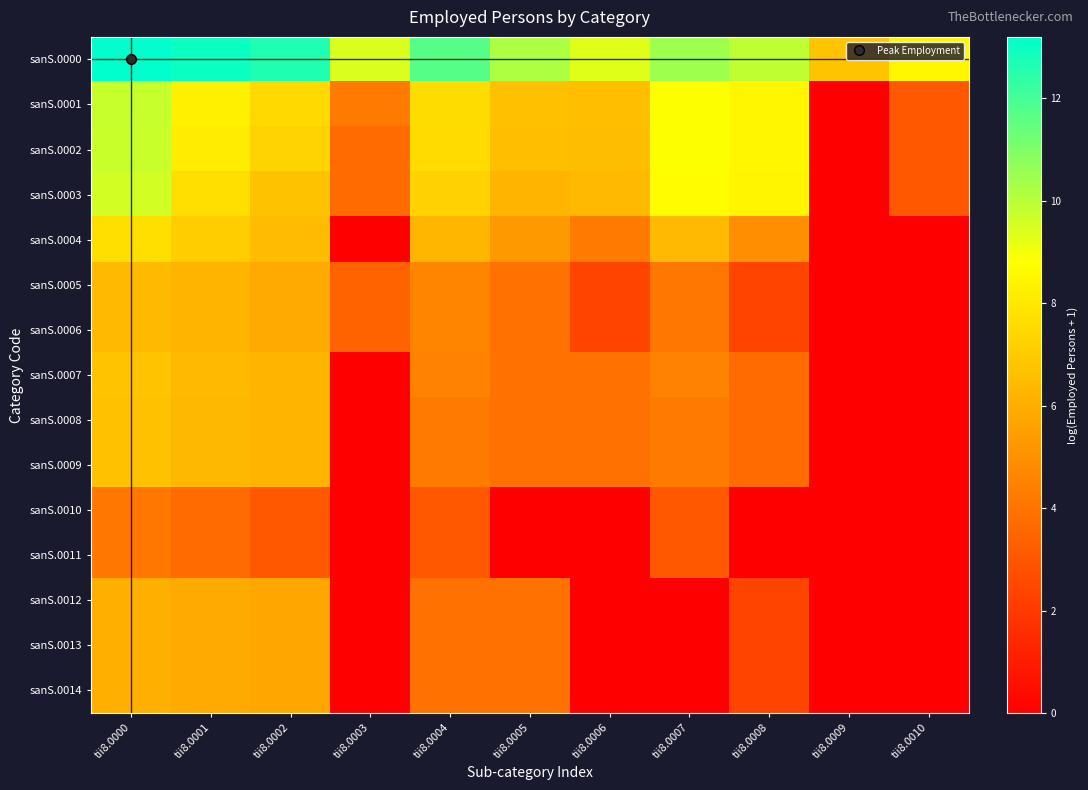

Reading left to right, transcribe all the data shown in this chart.

sanS.0000: tii8.0000=13.2	tii8.0001=13.0	tii8.0002=12.6	tii8.0003=9.4	tii8.0004=11.7	tii8.0005=10.2	tii8.0006=9.3	tii8.0007=10.4	tii8.0008=9.9	tii8.0009=6.8	tii8.0010=8.6
sanS.0001: tii8.0000=9.8	tii8.0001=8.3	tii8.0002=7.5	tii8.0003=4.3	tii8.0004=7.6	tii8.0005=6.6	tii8.0006=6.6	tii8.0007=8.8	tii8.0008=8.5	tii8.0009=0.0	tii8.0010=3.0
sanS.0002: tii8.0000=9.7	tii8.0001=8.2	tii8.0002=7.3	tii8.0003=3.7	tii8.0004=7.6	tii8.0005=6.6	tii8.0006=6.5	tii8.0007=8.8	tii8.0008=8.5	tii8.0009=0.0	tii8.0010=3.0
sanS.0003: tii8.0000=9.6	tii8.0001=7.7	tii8.0002=6.7	tii8.0003=3.7	tii8.0004=7.3	tii8.0005=6.3	tii8.0006=6.4	tii8.0007=8.7	tii8.0008=8.5	tii8.0009=0.0	tii8.0010=3.0
sanS.0004: tii8.0000=7.7	tii8.0001=7.1	tii8.0002=6.5	tii8.0003=0.0	tii8.0004=6.3	tii8.0005=5.3	tii8.0006=4.3	tii8.0007=6.4	tii8.0008=4.9	tii8.0009=0.0	tii8.0010=0.0
sanS.0005: tii8.0000=6.4	tii8.0001=6.2	tii8.0002=5.9	tii8.0003=3.4	tii8.0004=4.6	tii8.0005=3.9	tii8.0006=2.4	tii8.0007=4.1	tii8.0008=2.4	tii8.0009=0.0	tii8.0010=0.0
sanS.0006: tii8.0000=6.4	tii8.0001=6.2	tii8.0002=5.9	tii8.0003=3.4	tii8.0004=4.6	tii8.0005=3.9	tii8.0006=2.4	tii8.0007=4.1	tii8.0008=2.4	tii8.0009=0.0	tii8.0010=0.0
sanS.0007: tii8.0000=6.7	tii8.0001=6.4	tii8.0002=6.3	tii8.0003=0.0	tii8.0004=4.5	tii8.0005=3.9	tii8.0006=3.9	tii8.0007=4.5	tii8.0008=3.7	tii8.0009=0.0	tii8.0010=0.0
sanS.0008: tii8.0000=6.7	tii8.0001=6.4	tii8.0002=6.2	tii8.0003=0.0	tii8.0004=4.3	tii8.0005=3.9	tii8.0006=3.9	tii8.0007=4.3	tii8.0008=3.7	tii8.0009=0.0	tii8.0010=0.0
sanS.0009: tii8.0000=6.7	tii8.0001=6.4	tii8.0002=6.2	tii8.0003=0.0	tii8.0004=4.3	tii8.0005=3.9	tii8.0006=3.9	tii8.0007=4.3	tii8.0008=3.7	tii8.0009=0.0	tii8.0010=0.0
sanS.0010: tii8.0000=4.1	tii8.0001=3.7	tii8.0002=3.0	tii8.0003=0.0	tii8.0004=3.0	tii8.0005=0.0	tii8.0006=0.0	tii8.0007=3.0	tii8.0008=0.0	tii8.0009=0.0	tii8.0010=0.0
sanS.0011: tii8.0000=4.1	tii8.0001=3.7	tii8.0002=3.0	tii8.0003=0.0	tii8.0004=3.0	tii8.0005=0.0	tii8.0006=0.0	tii8.0007=3.0	tii8.0008=0.0	tii8.0009=0.0	tii8.0010=0.0
sanS.0012: tii8.0000=6.0	tii8.0001=5.9	tii8.0002=5.7	tii8.0003=0.0	tii8.0004=3.9	tii8.0005=3.9	tii8.0006=0.0	tii8.0007=0.0	tii8.0008=2.4	tii8.0009=0.0	tii8.0010=0.0
sanS.0013: tii8.0000=6.0	tii8.0001=5.9	tii8.0002=5.7	tii8.0003=0.0	tii8.0004=3.9	tii8.0005=3.9	tii8.0006=0.0	tii8.0007=0.0	tii8.0008=2.4	tii8.0009=0.0	tii8.0010=0.0
sanS.0014: tii8.0000=6.0	tii8.0001=5.9	tii8.0002=5.7	tii8.0003=0.0	tii8.0004=3.9	tii8.0005=3.9	tii8.0006=0.0	tii8.0007=0.0	tii8.0008=2.4	tii8.0009=0.0	tii8.0010=0.0